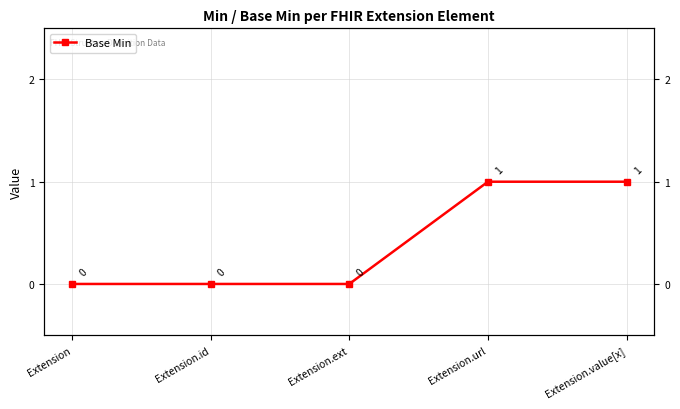

Does the chart have visible grid lines?

Yes